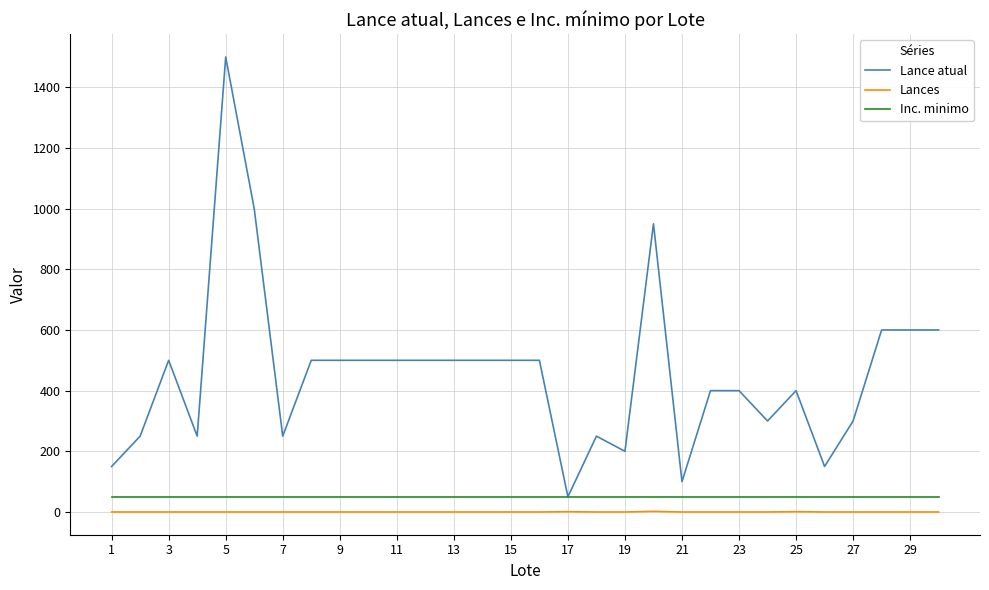

Does the chart display data point markers on the line(s)?

No